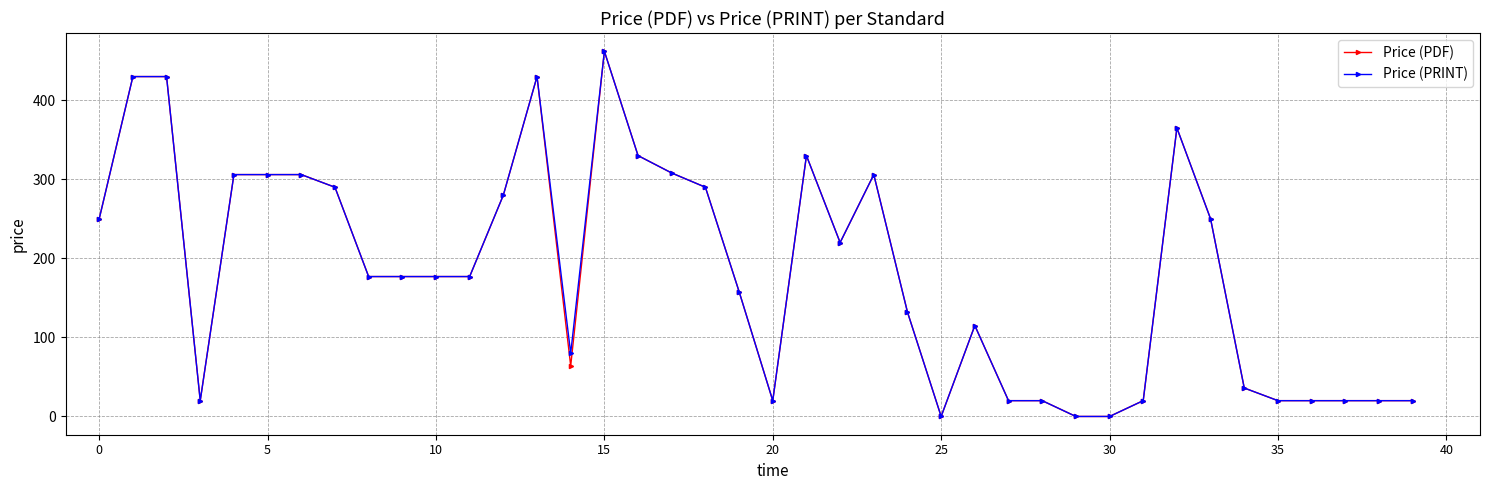

True or false: Price (PRINT) has more than 0 interior local peaks.

True